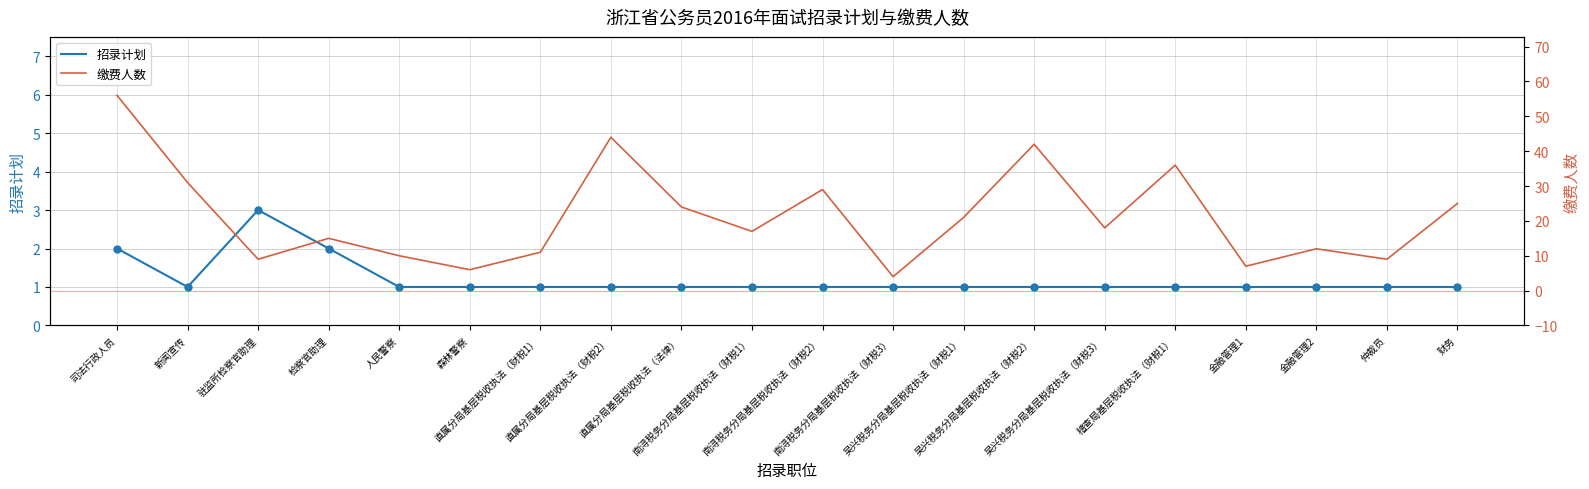

True or false: 招录计划 and 缴费人数 intersect in this chart.

False